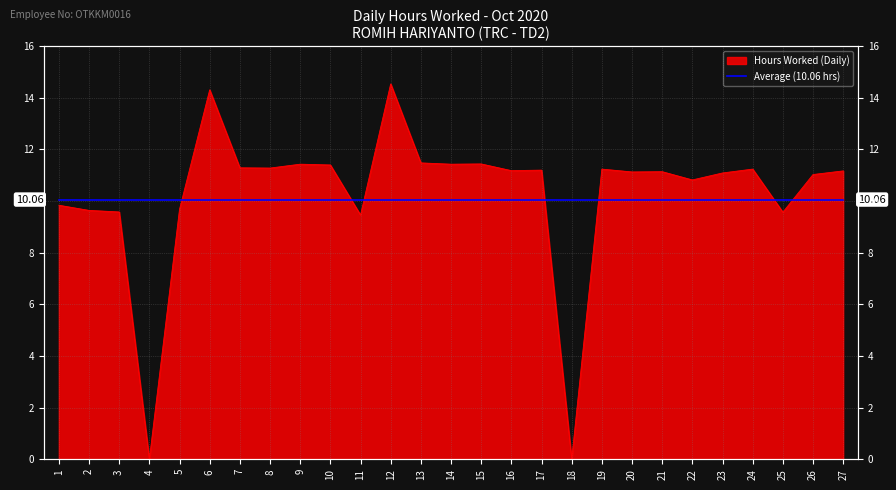

How many points are higher than both their immediate neighbors (excluding endpoints)?

8